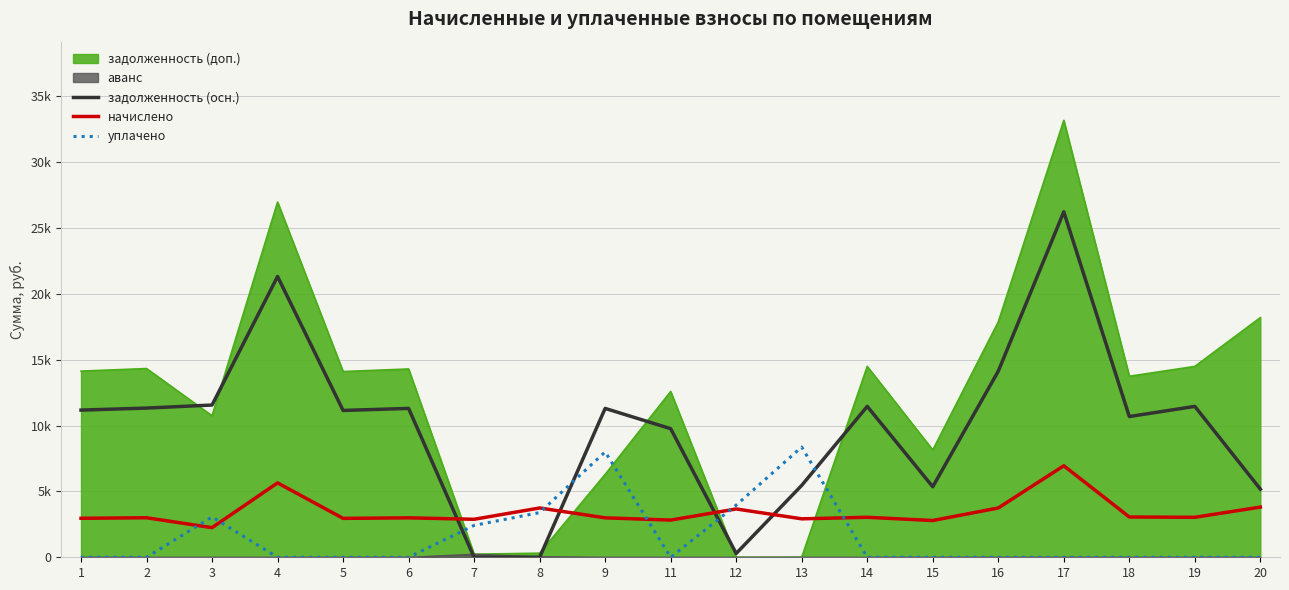

At which category does начислено reach its first local valley?

3